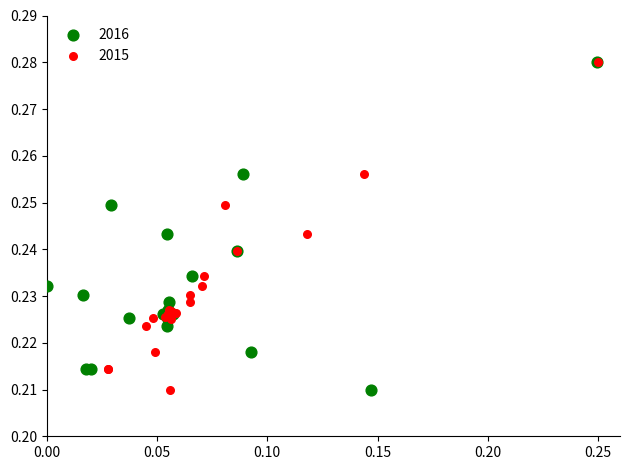

What are all the series names shown in the legend?

2016, 2015